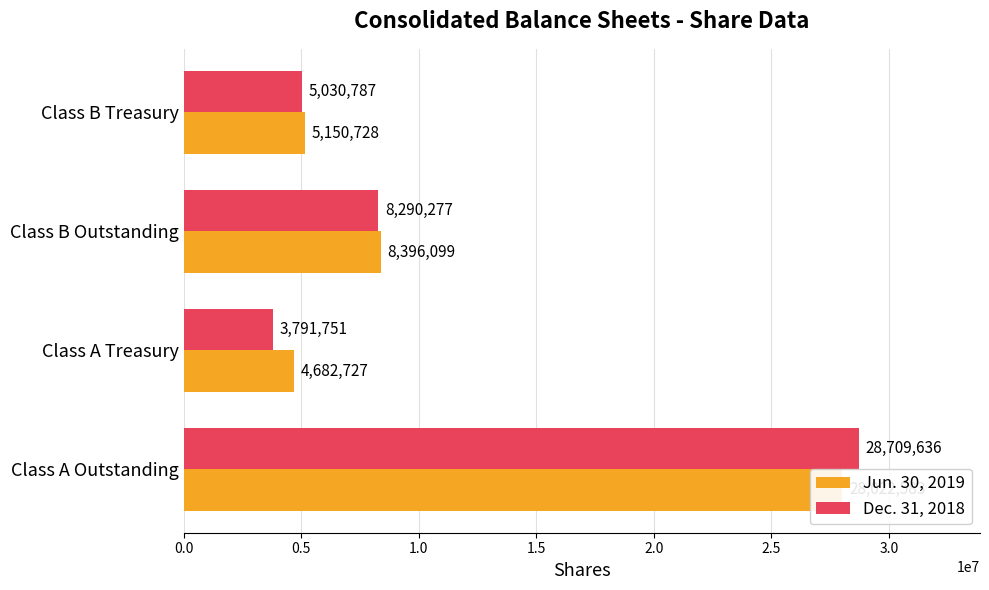

What is the greatest value displayed?

28709636